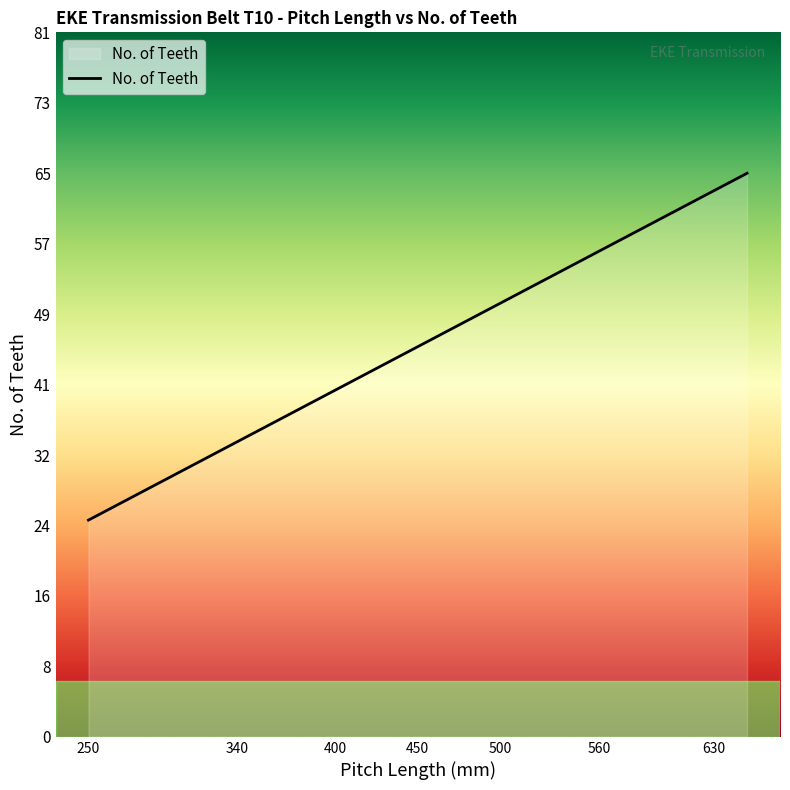

Does the chart display data point markers on the line(s)?

No